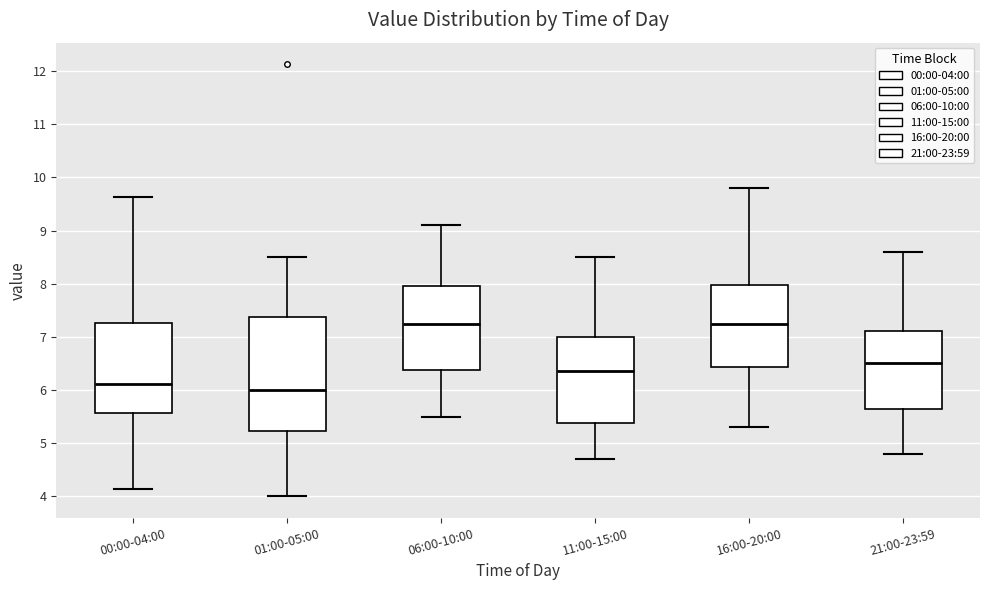

Which box is the tallest, from its lower edge to its upper edge?

01:00-05:00